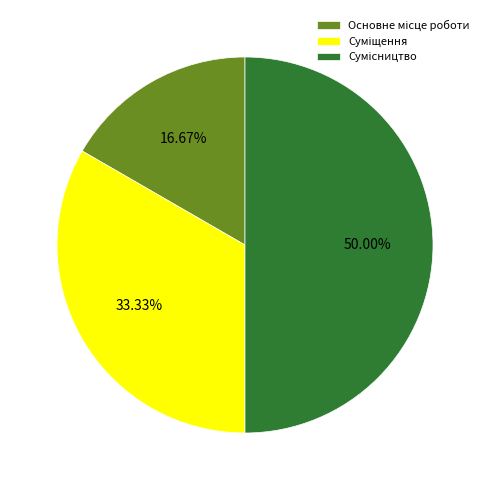

Is there a majority slice in this chart?

No